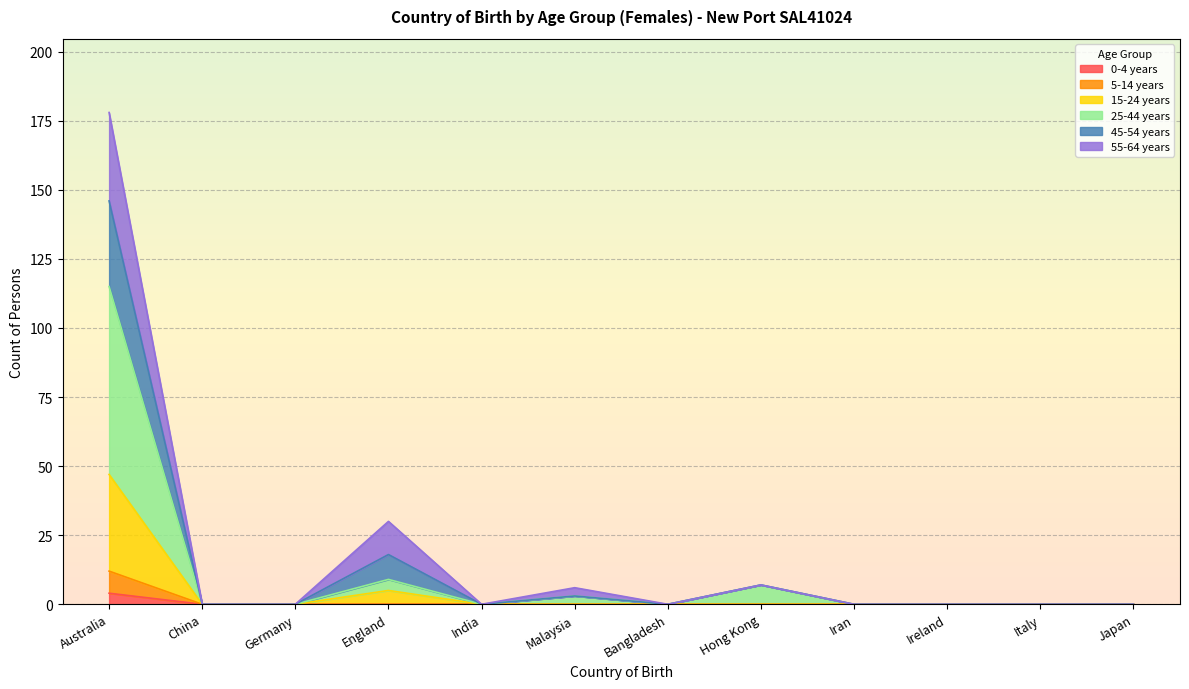

What are all the series names shown in the legend?

0-4 years, 5-14 years, 15-24 years, 25-44 years, 45-54 years, 55-64 years